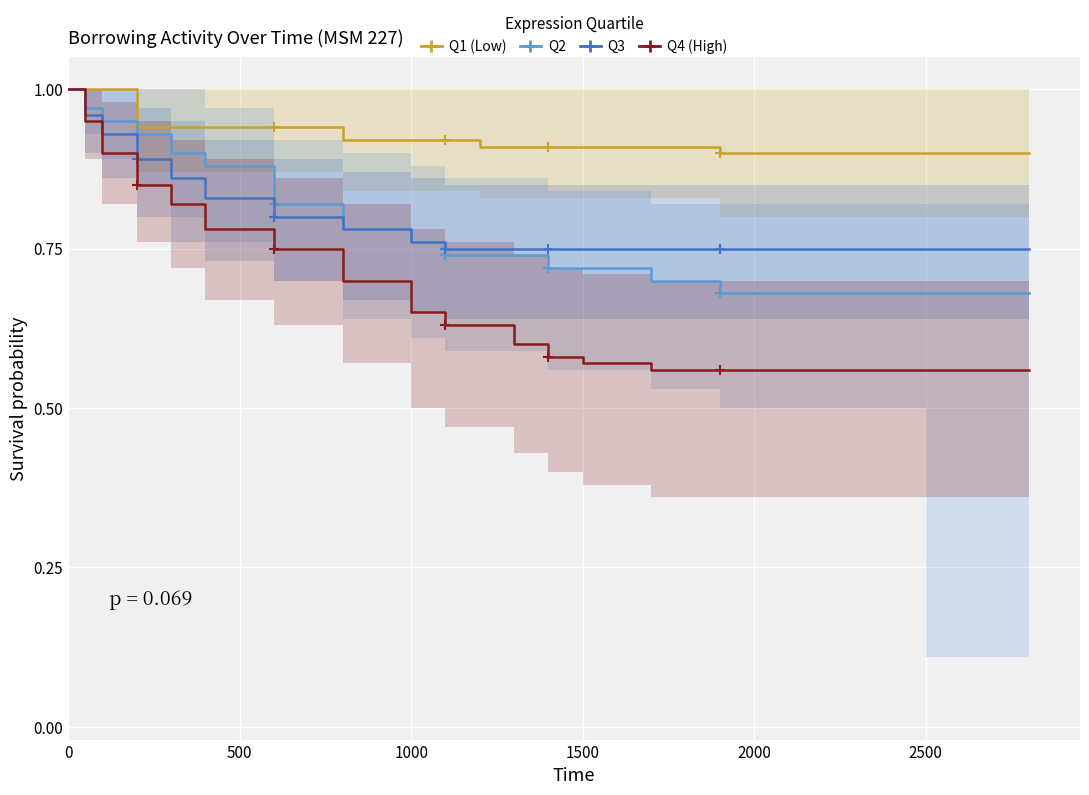

True or false: Q2 and Q3 cross at least once.

False